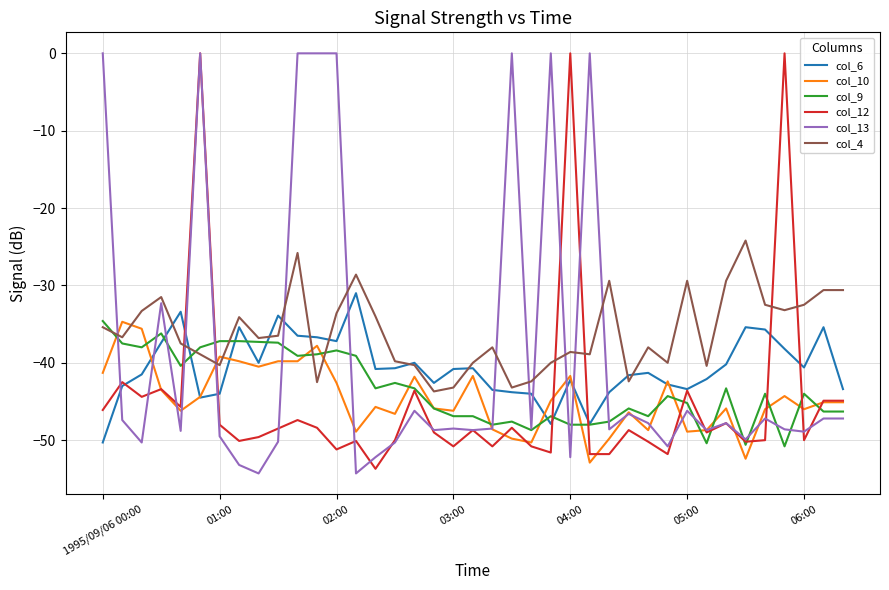

What is the difference between the second highest and second lowest values in the col_10 series?

16.8